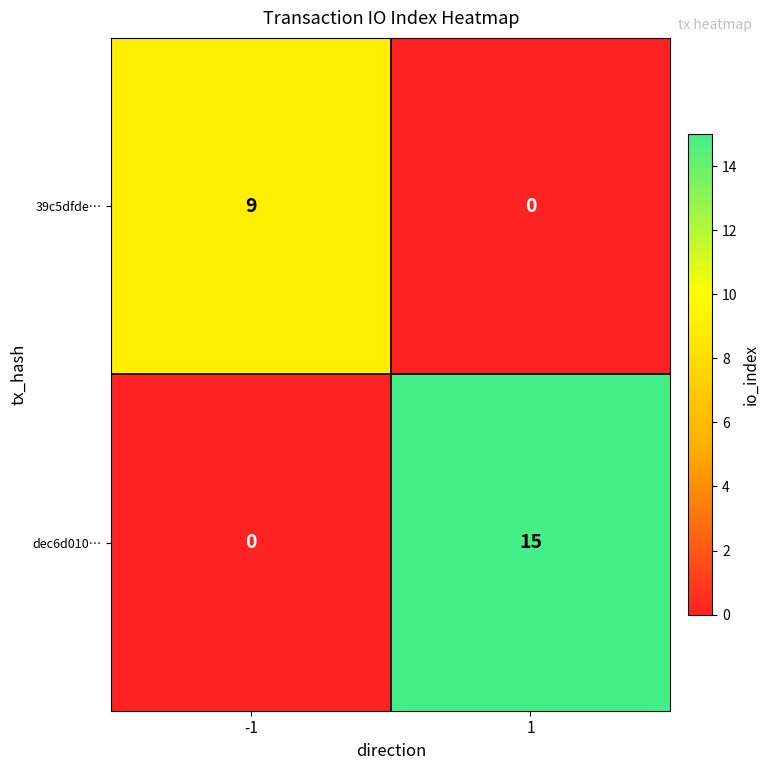

What is the sum of all 39c5dfde… values?

9